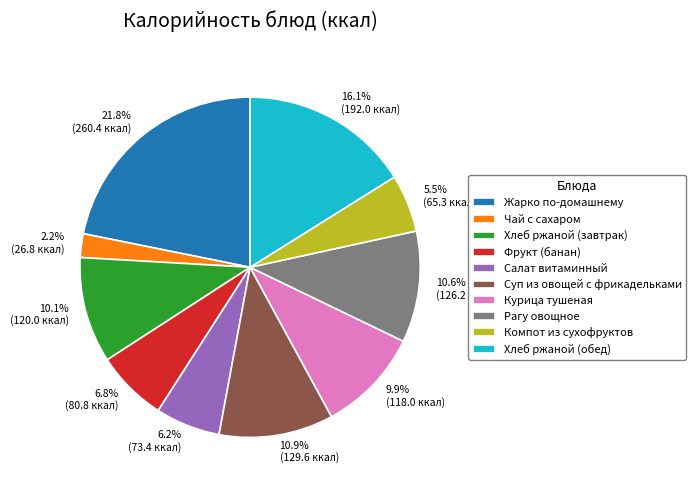

What percentage is the Фрукт (банан) slice, to the nearest percent?

7%